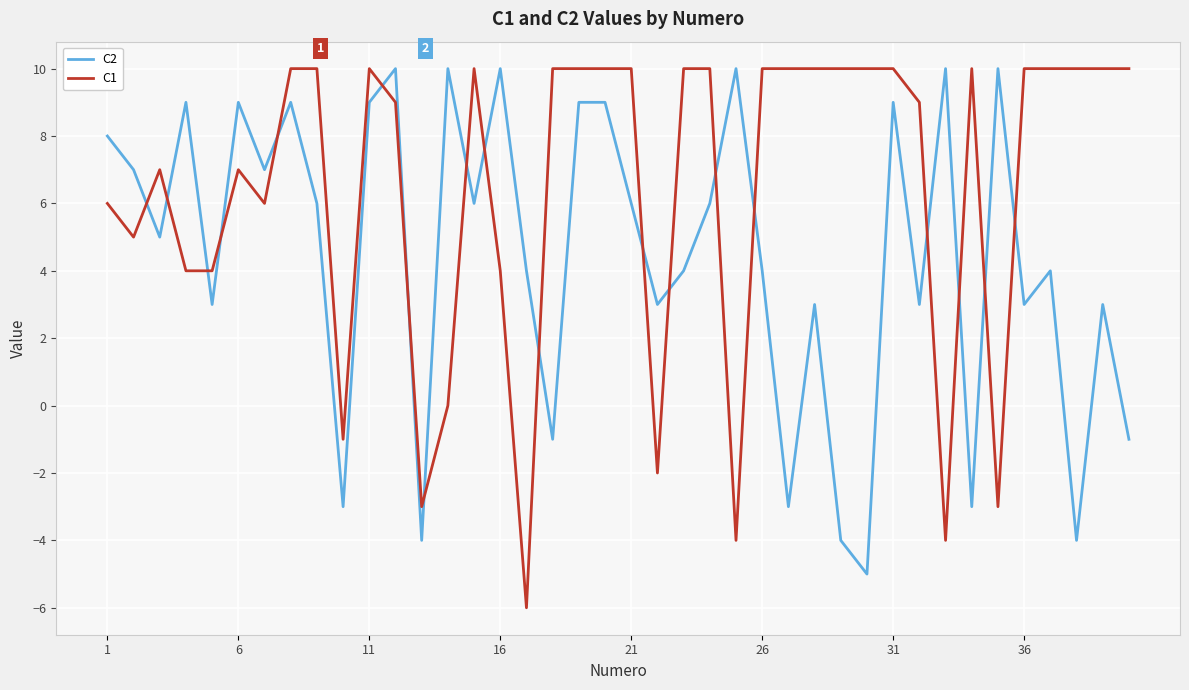

What is the difference between the maximum and minimum values in the C1 series?

16